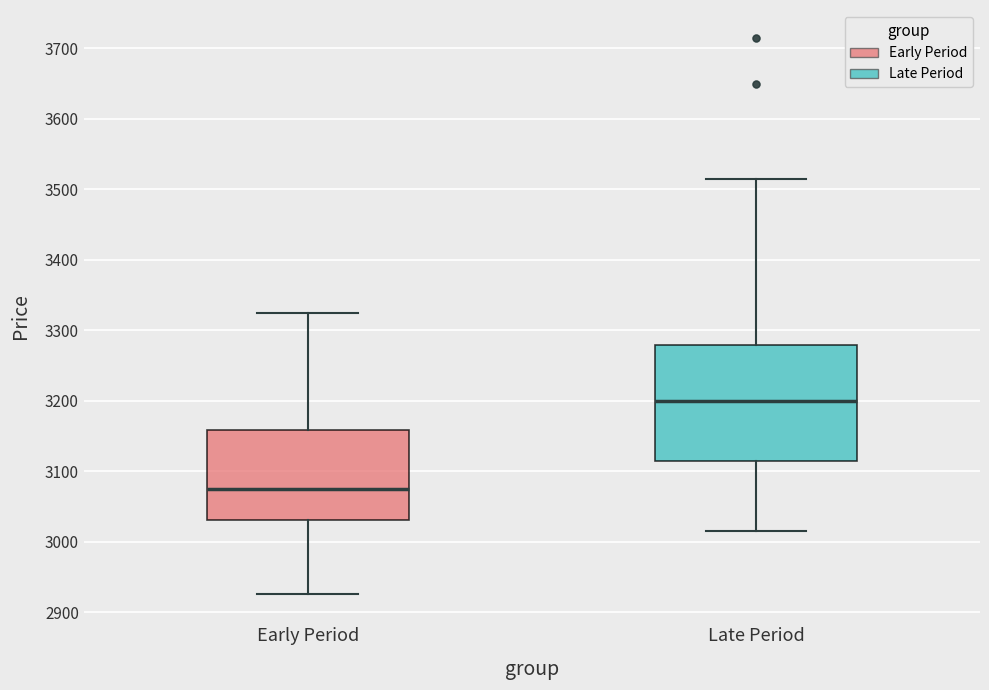

Where does the upper whisker of the box for Late Period end on the y-axis? The values are not printed on the chart, so give them approximately, as read against the axis.

3520